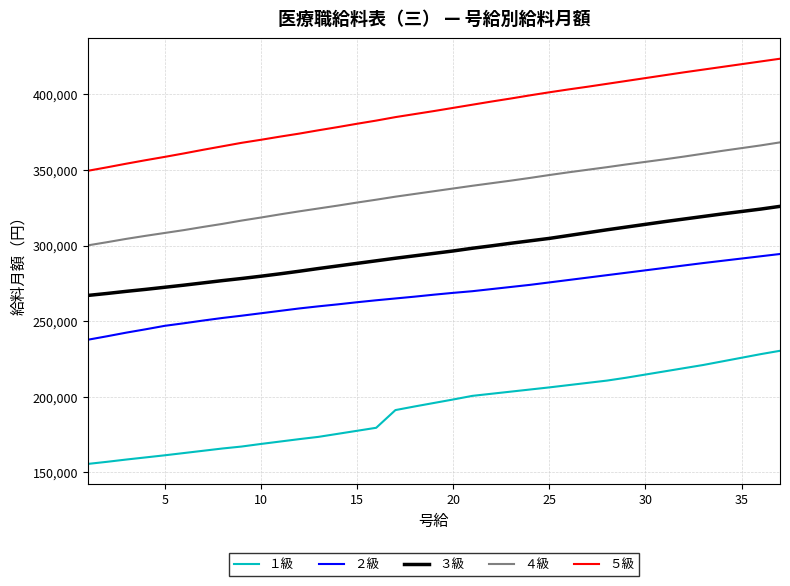

True or false: ４級 and ２級 intersect in this chart.

False